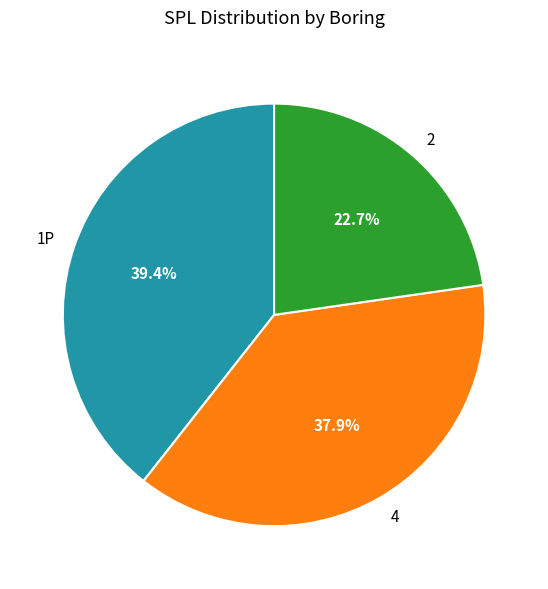

True or false: 4 accounts for 49% of the total.

False